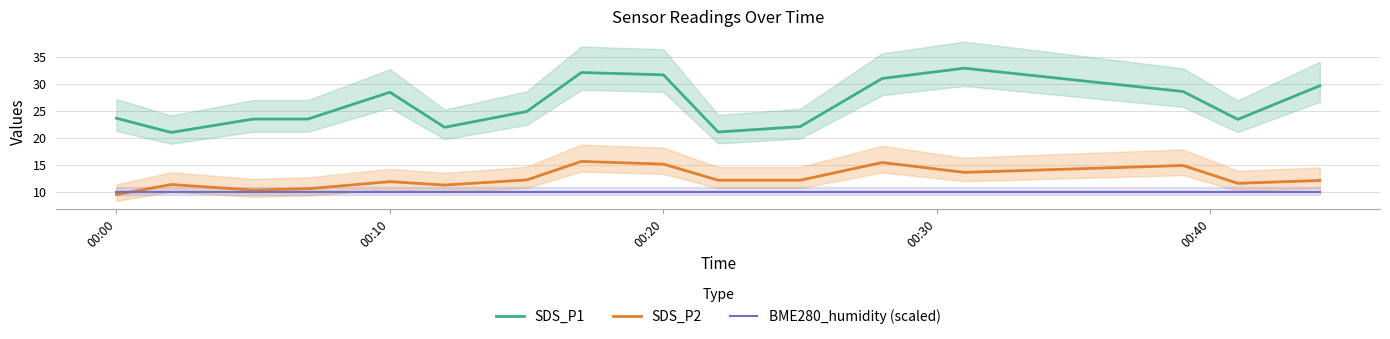

Which series has the largest total across all categories?

SDS_P1